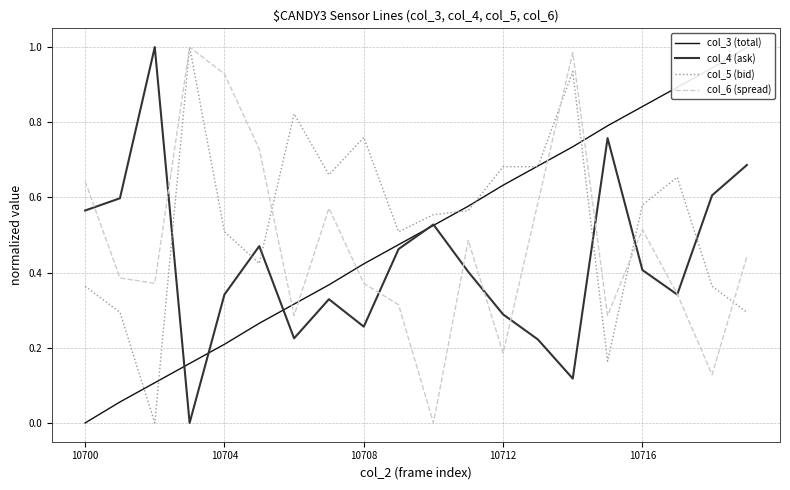

After their last crossing, which series has the higher values: col_6 (spread) or col_3 (total)?

col_3 (total)